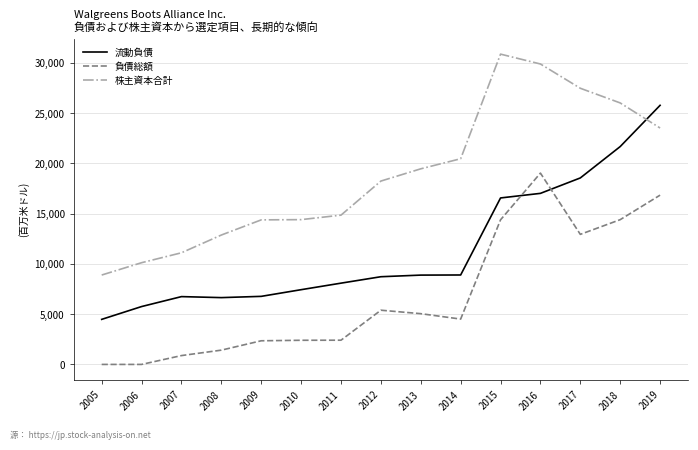

What is the maximum value shown in the chart?

30861